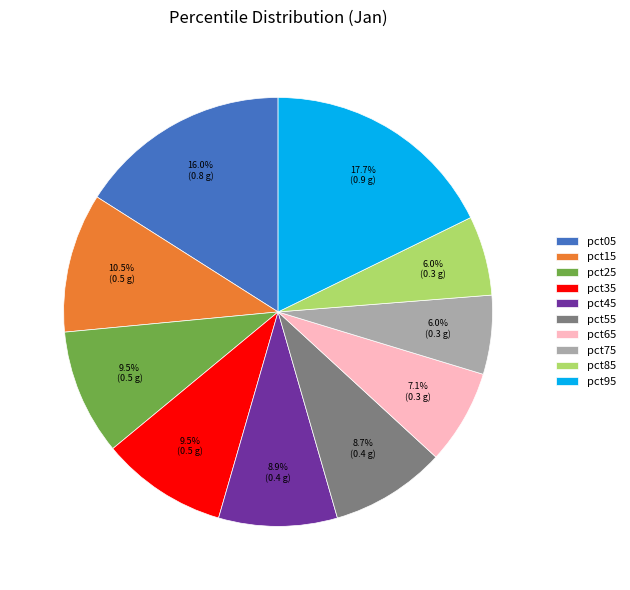

Combined, do pct55 and pct95 account for over 50%?

No